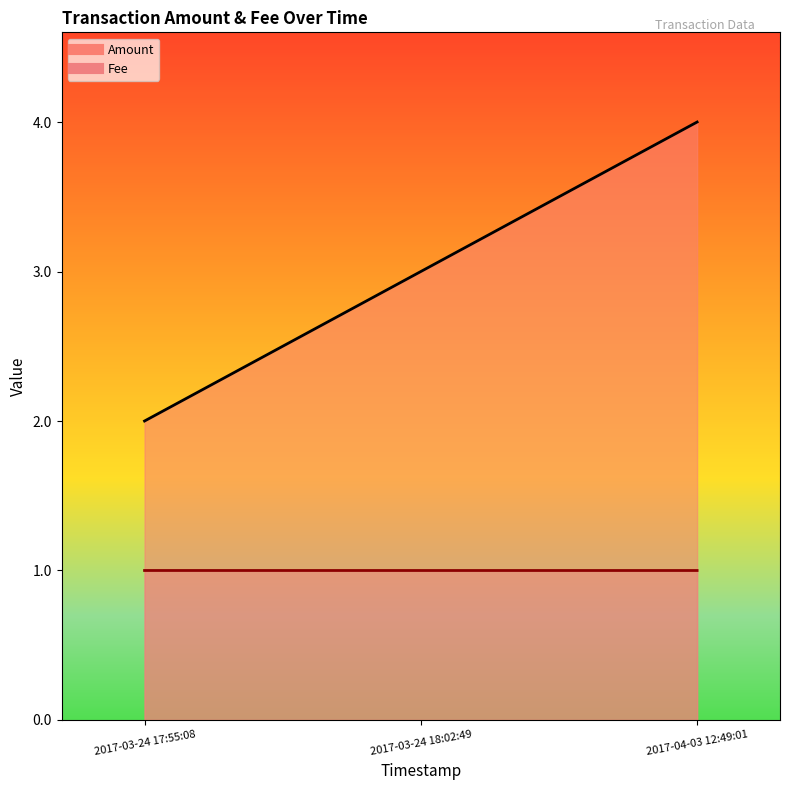

List the labels in order of Fee value, smallest first.

2017-03-24 18:02:49, 2017-04-03 12:49:01, 2017-03-24 17:55:08